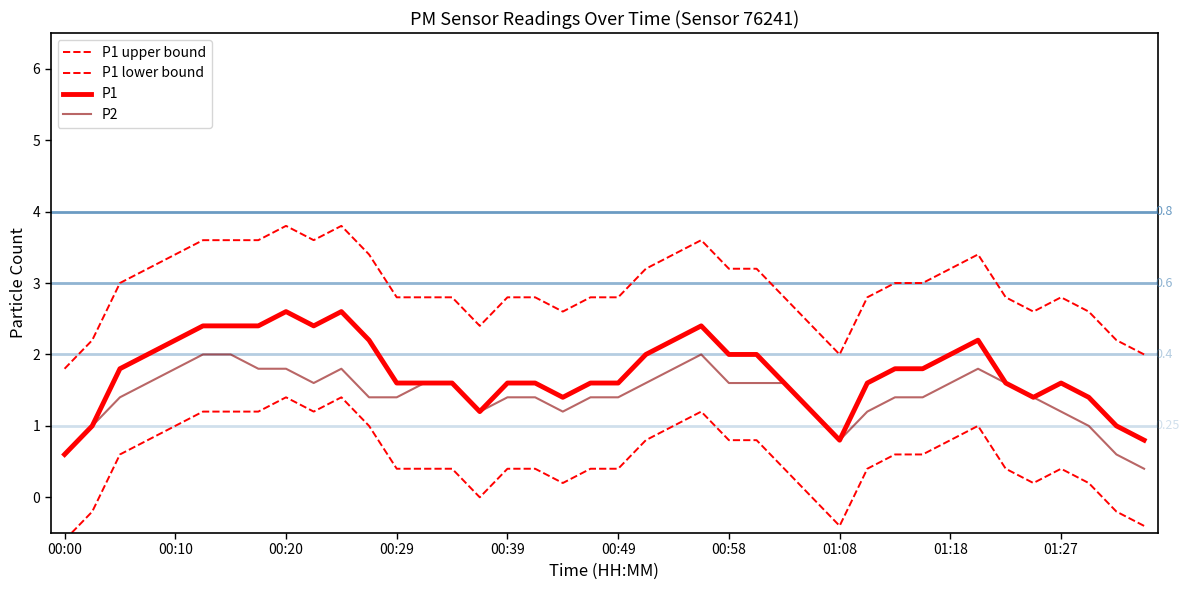

What is the difference between the highest and lowest values at 00:20?

2.4